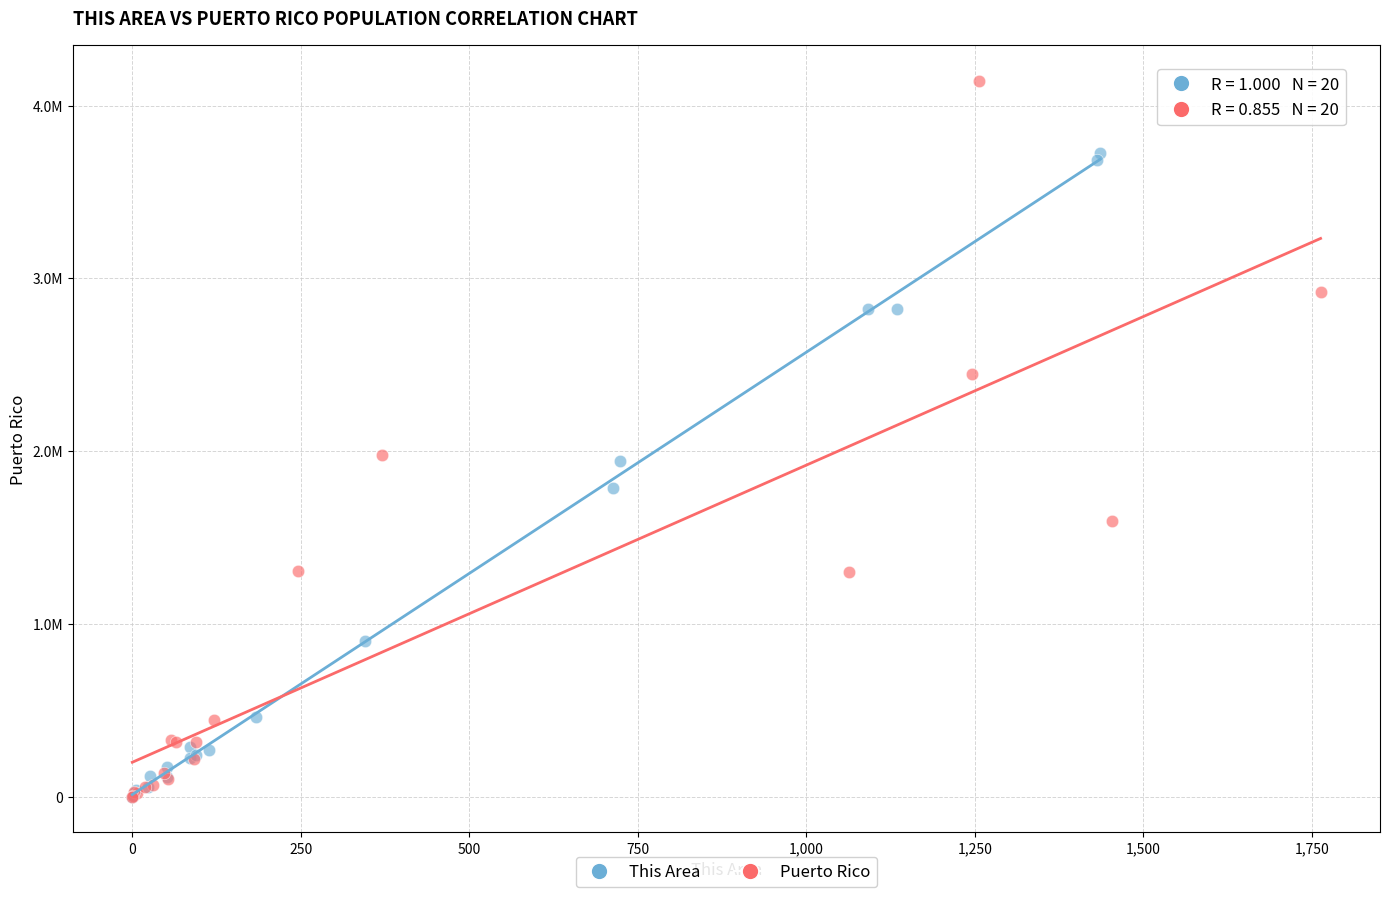

Which series has the largest Y range (max minus min)?

Puerto Rico